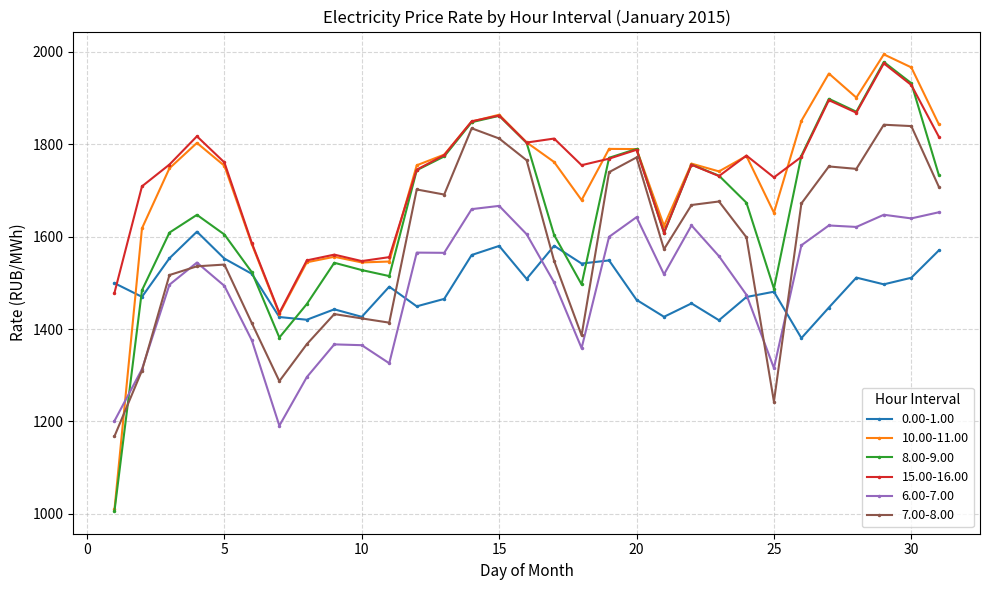

True or false: 15.00-16.00 has more than 0 interior local peaks.

True